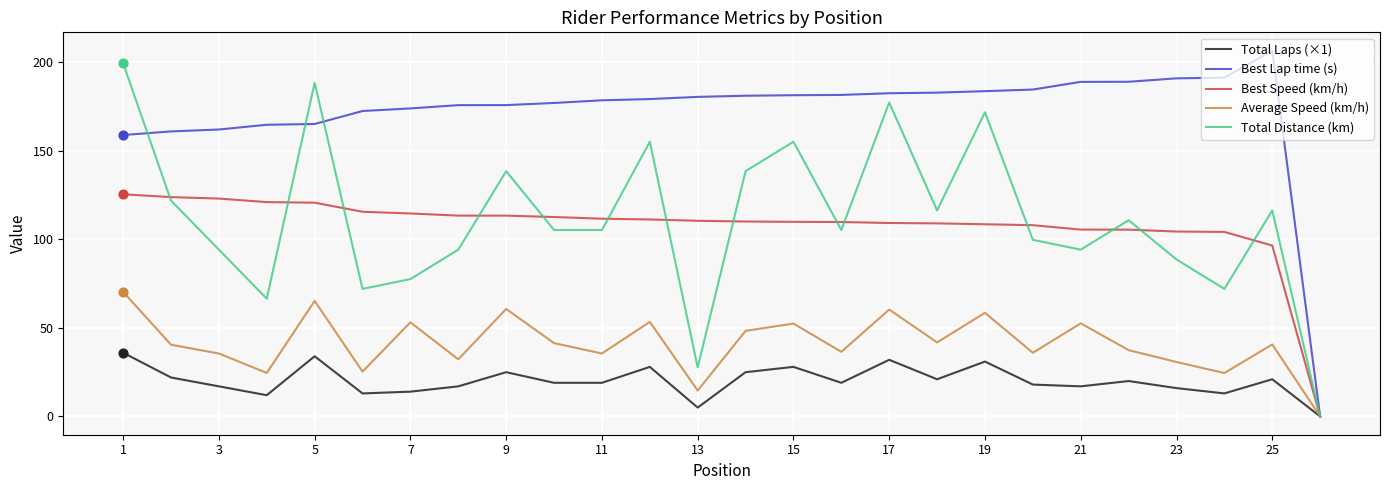

What are all the series names shown in the legend?

Total Laps (×1), Best Lap time (s), Best Speed (km/h), Average Speed (km/h), Total Distance (km)